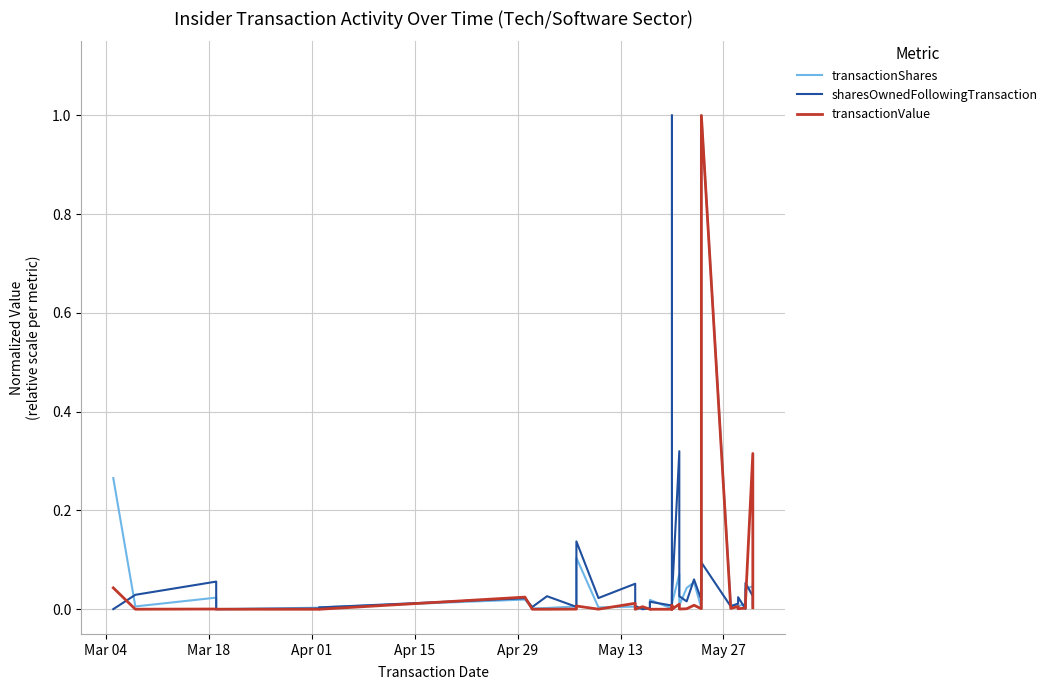

What is the difference between the maximum and minimum values in the sharesOwnedFollowingTransaction series?

1.0